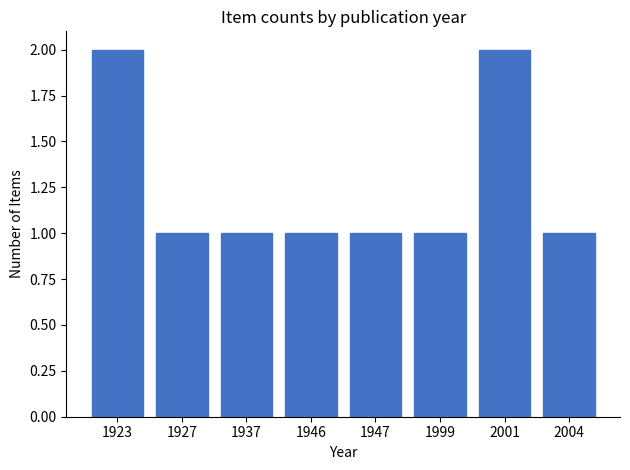

What is the ratio of the value at 1947 to the value at 1927?

1.0